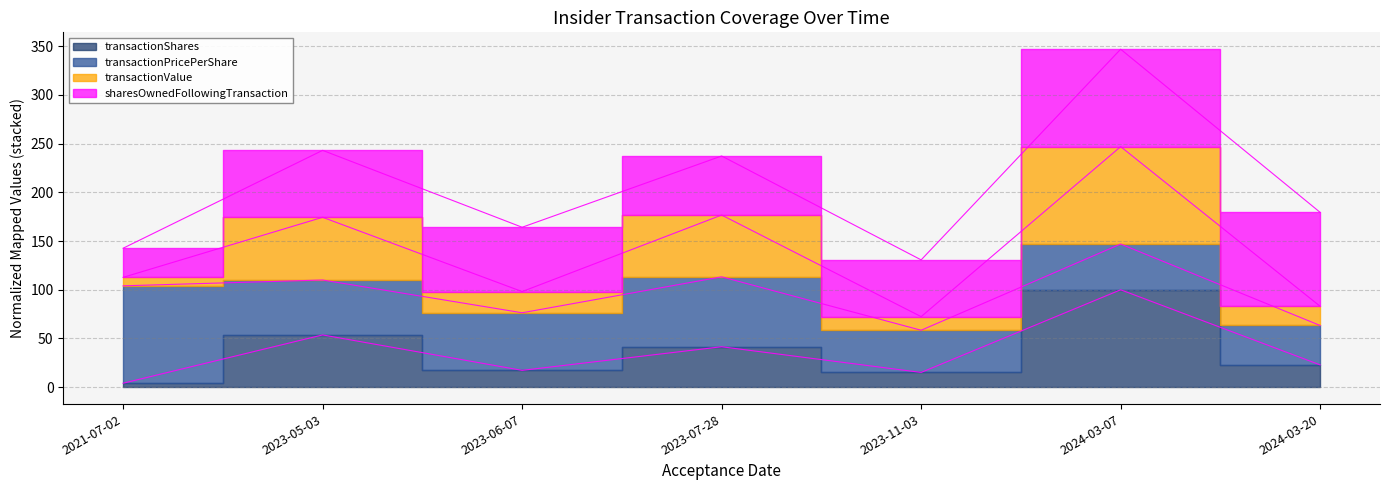

Does the chart display data point markers on the line(s)?

No